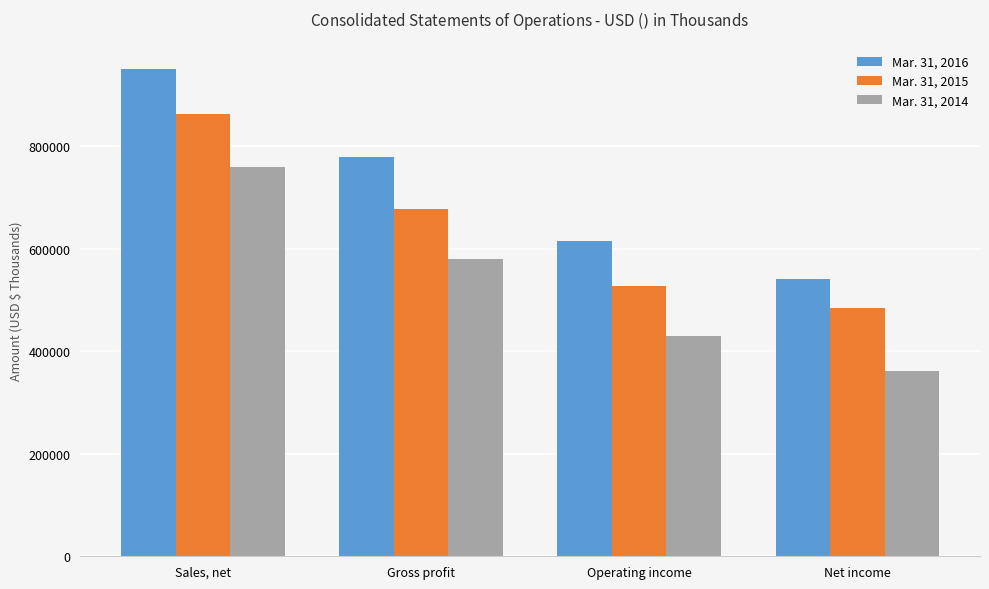

Which category has the lowest value across all series?

Net income